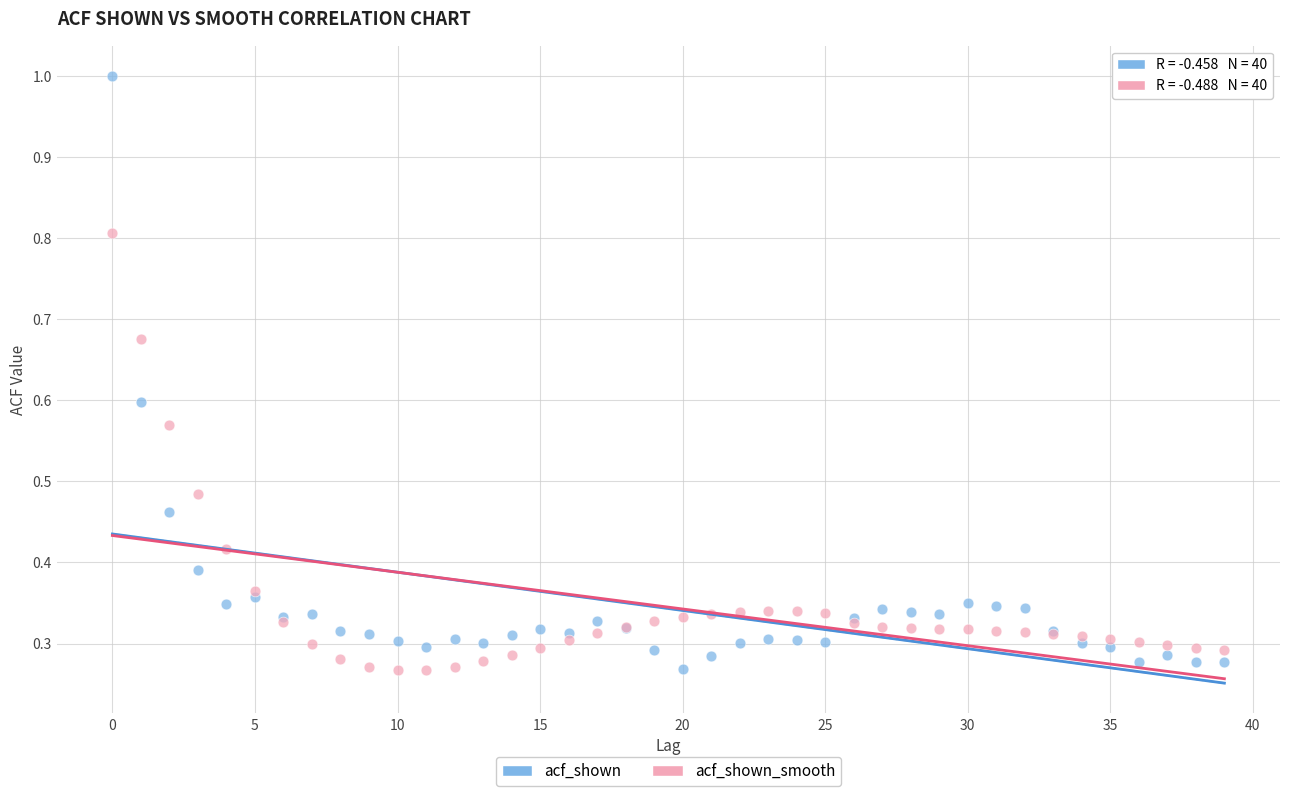

Which series has the widest spread of Y values?

acf_shown